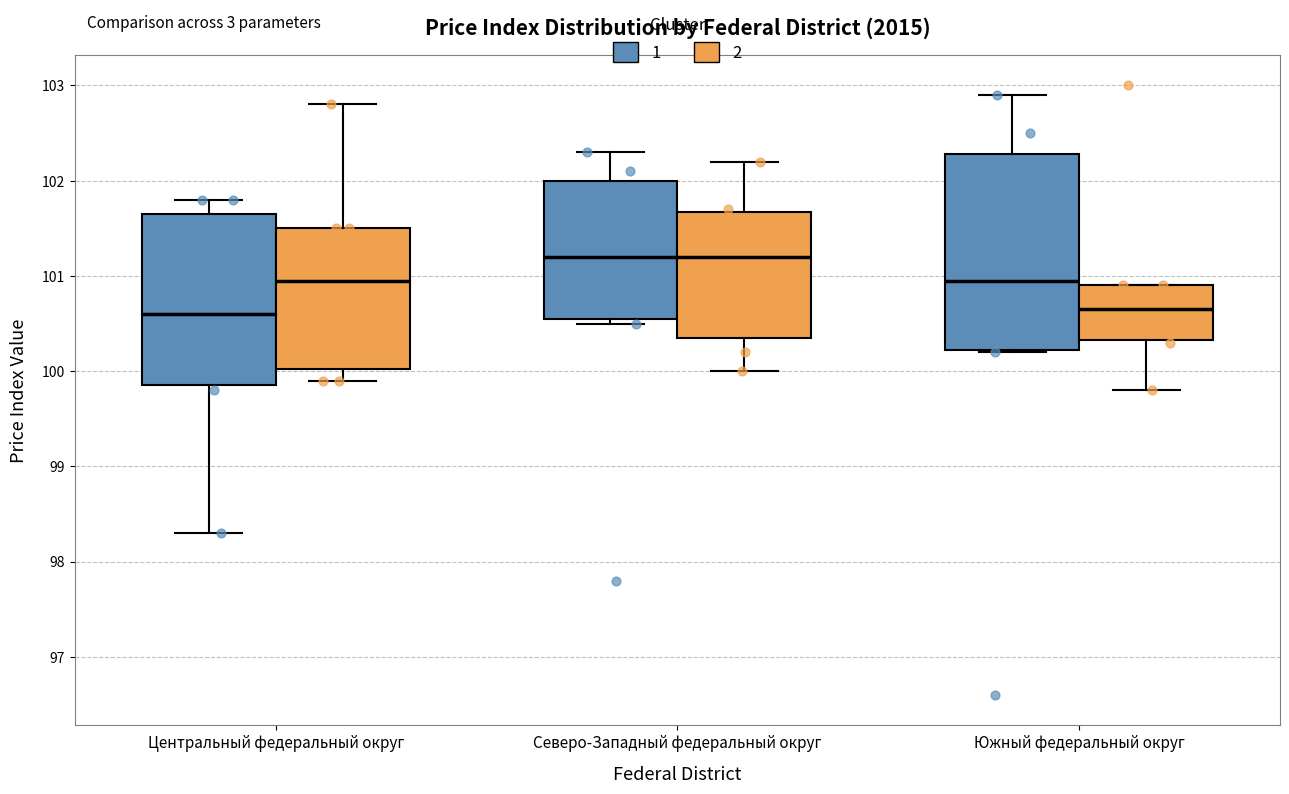

Reading left to right, transcribe this box plot: for each box, give where its median line is, the range the box spans, and where its two whiskers end, as read against the y-axis. The values are not printed on the chart, so give them approximately, as read against the axis.

Центральный федеральный округ (1): median 100.6, box 99.9 to 101.7, whiskers 98.3 to 101.8
Центральный федеральный округ (2): median 101.0, box 100.0 to 101.5, whiskers 99.9 to 102.8
Северо-Западный федеральный округ (1): median 101.2, box 100.6 to 102.0, whiskers 100.5 to 102.3
Северо-Западный федеральный округ (2): median 101.2, box 100.4 to 101.7, whiskers 100.0 to 102.2
Южный федеральный округ (1): median 101.0, box 100.2 to 102.3, whiskers 100.2 to 102.9
Южный федеральный округ (2): median 100.7, box 100.3 to 100.9, whiskers 99.8 to 100.9